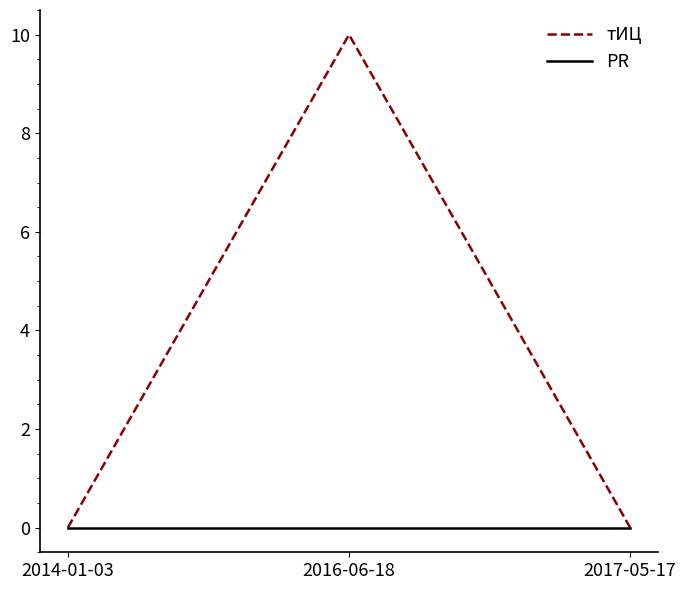

Count the number of categories in the chart.

3